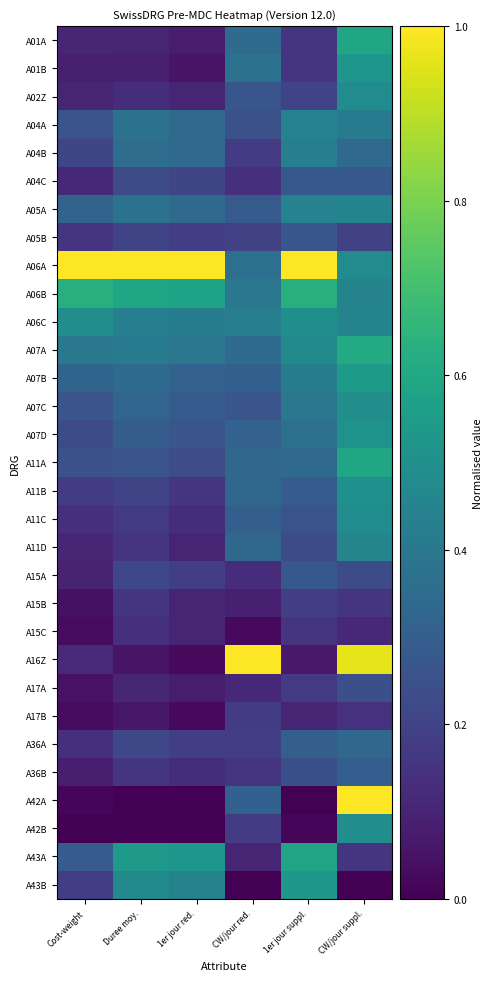

What is the total value across all series at Duree moy.?

8.2